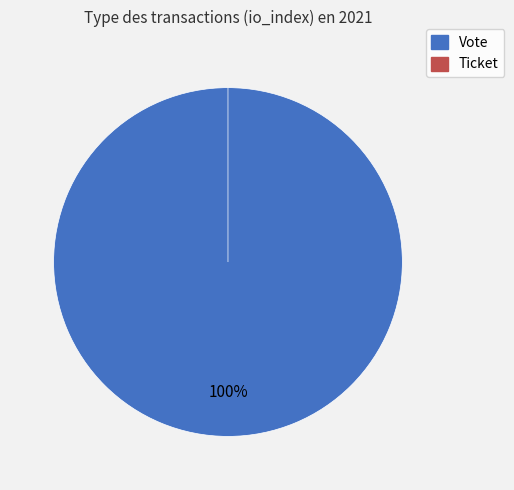

How many slices are in this pie chart?

2